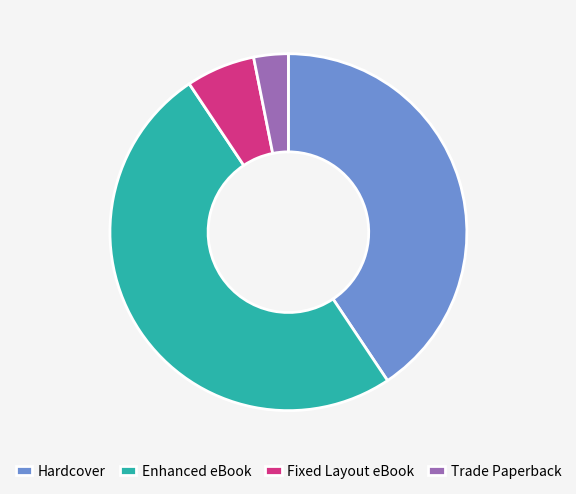

Which category has the biggest portion of the pie?

Enhanced eBook